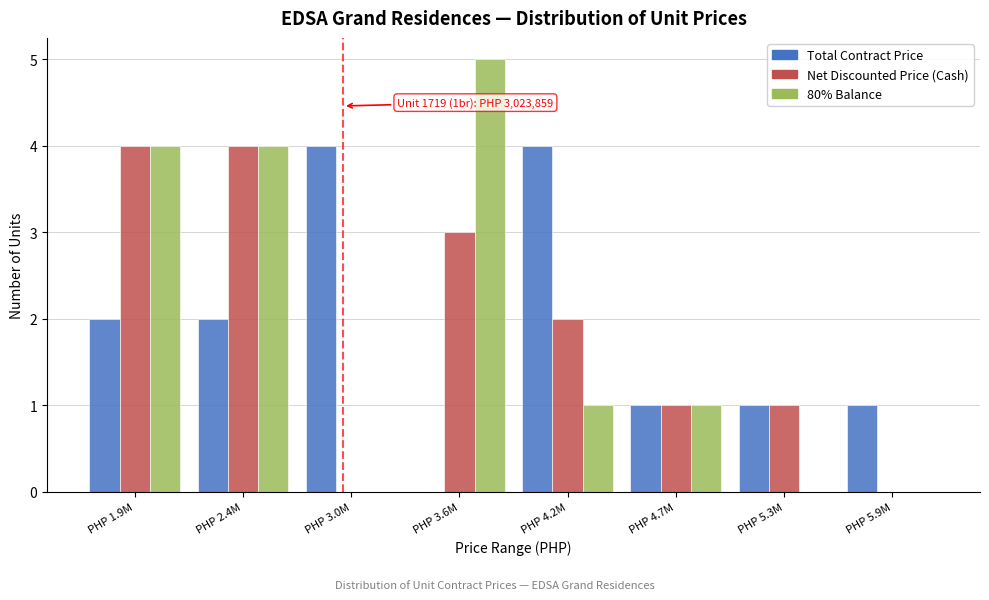

Reading right to left, extract all data points from this chart.

Total Contract Price: PHP 5.9M=1	PHP 5.3M=1	PHP 4.7M=1	PHP 4.2M=4	PHP 3.6M=0	PHP 3.0M=4	PHP 2.4M=2	PHP 1.9M=2
Net Discounted Price (Cash): PHP 5.9M=0	PHP 5.3M=1	PHP 4.7M=1	PHP 4.2M=2	PHP 3.6M=3	PHP 3.0M=0	PHP 2.4M=4	PHP 1.9M=4
80% Balance: PHP 5.9M=0	PHP 5.3M=0	PHP 4.7M=1	PHP 4.2M=1	PHP 3.6M=5	PHP 3.0M=0	PHP 2.4M=4	PHP 1.9M=4